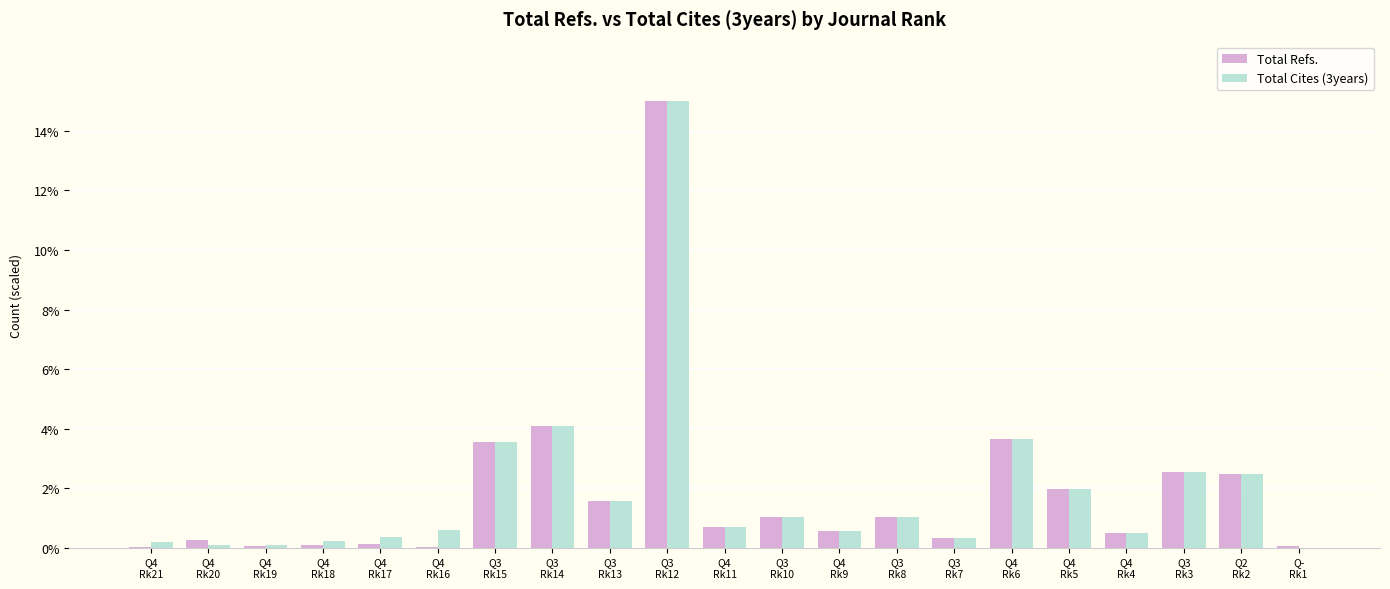

Where is Total Refs. nearest to the value 7?

Q3
Rk14